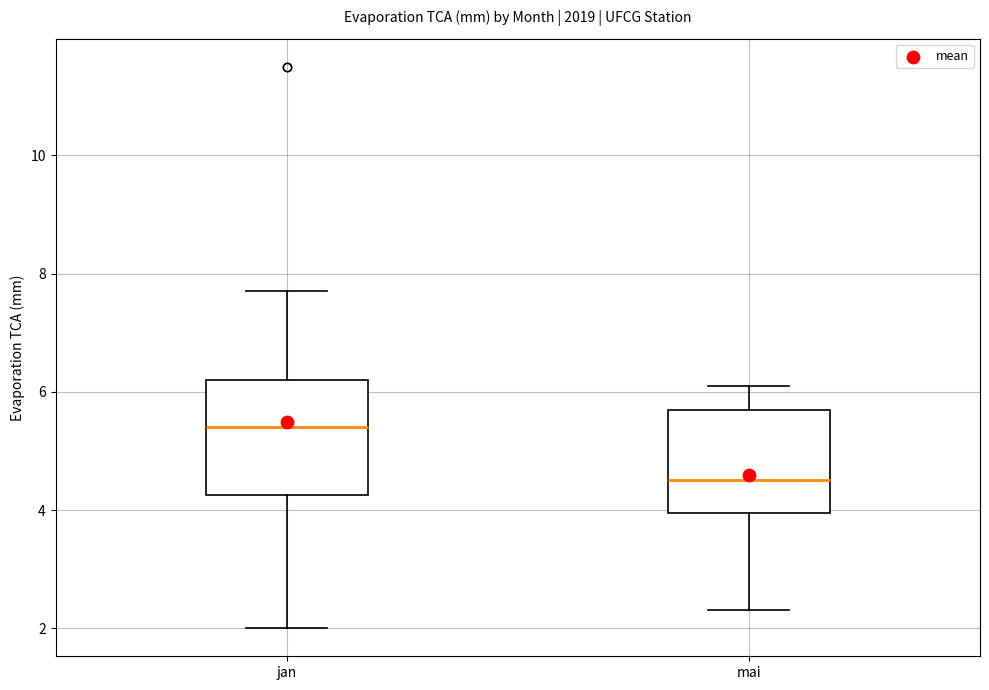

Reading left to right, transcribe this box plot: for each box, give where its median line is, the range the box spans, and where its two whiskers end, as read against the y-axis. The values are not printed on the chart, so give them approximately, as read against the axis.

jan: median 5.4, box 4.2 to 6.2, whiskers 2.0 to 7.8
mai: median 4.6, box 4.0 to 5.8, whiskers 2.4 to 6.2